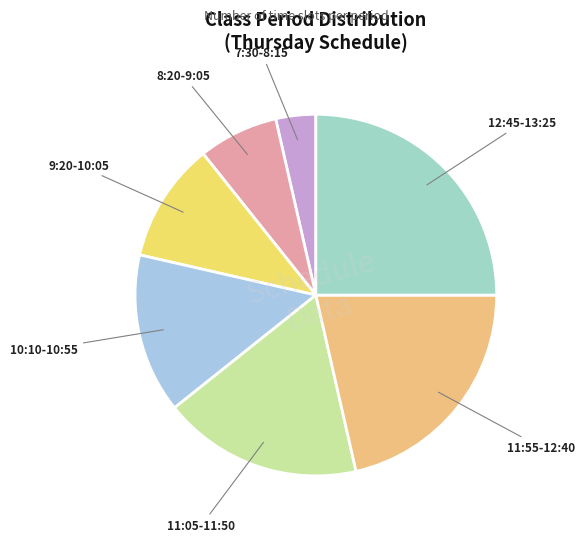

Between 7:30-8:15 and 10:10-10:55, which is larger?

10:10-10:55